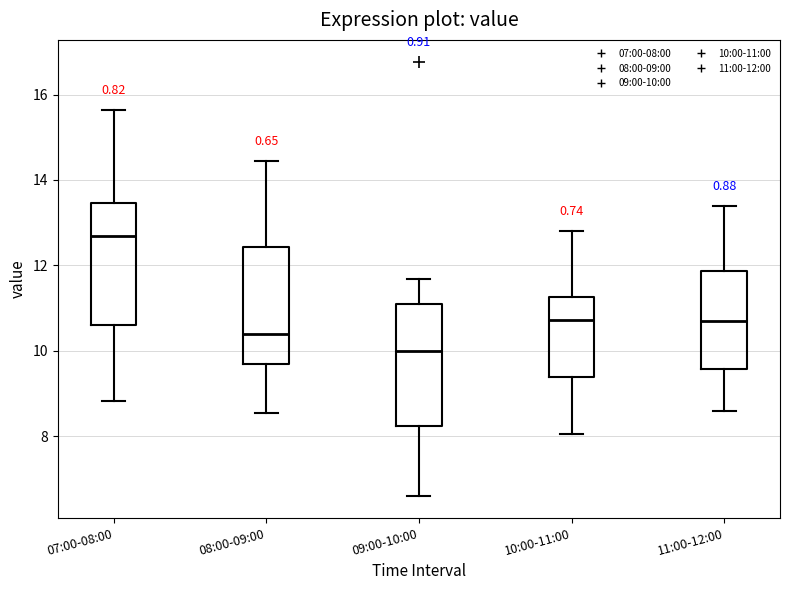

Where does the upper whisker of the box for 10:00-11:00 end on the y-axis? The values are not printed on the chart, so give them approximately, as read against the axis.

12.8